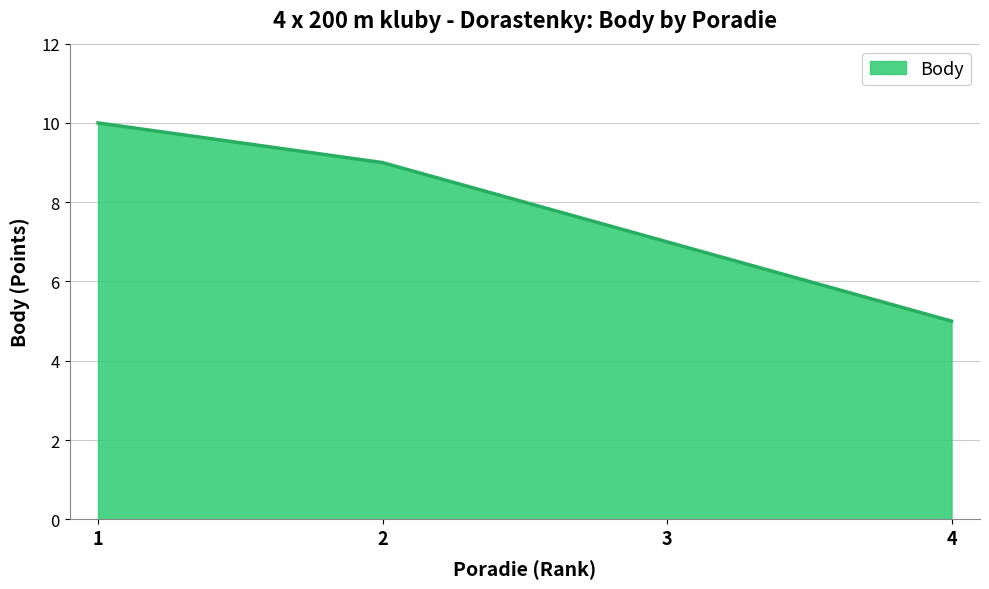

How many values are between 7 and 10?

3